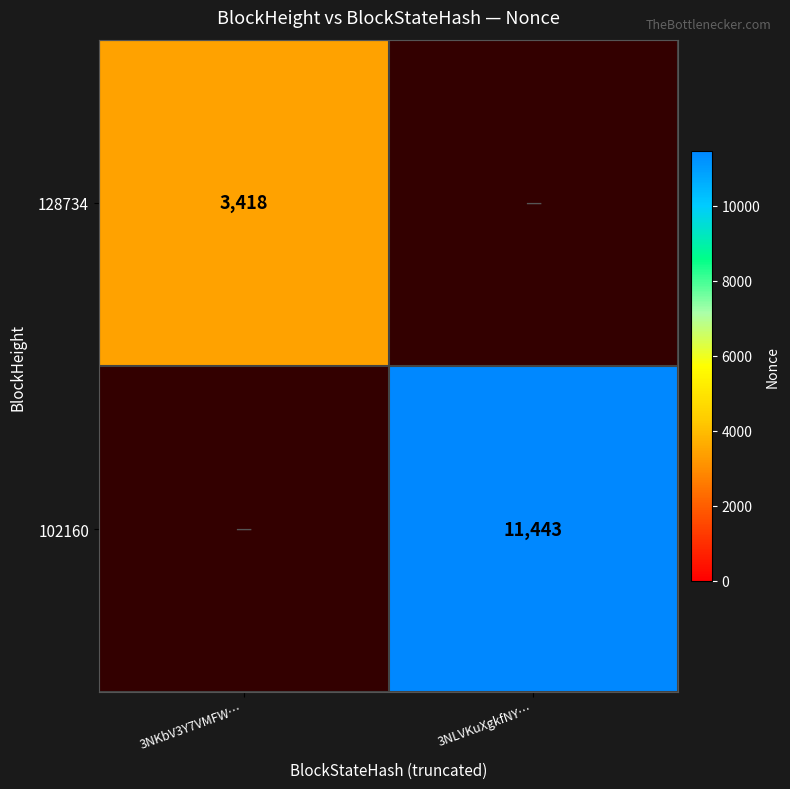

Is the value of 128734 at 3NKbV3Y7VMFW… greater than the value of 102160 at 3NLVKuXgkfNY…?

No